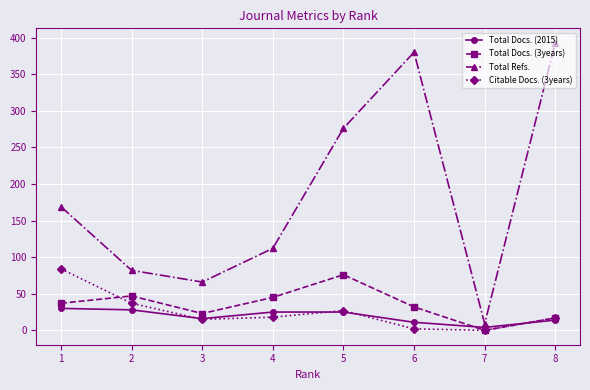

At how many categories does at least one series exceed 253?

3